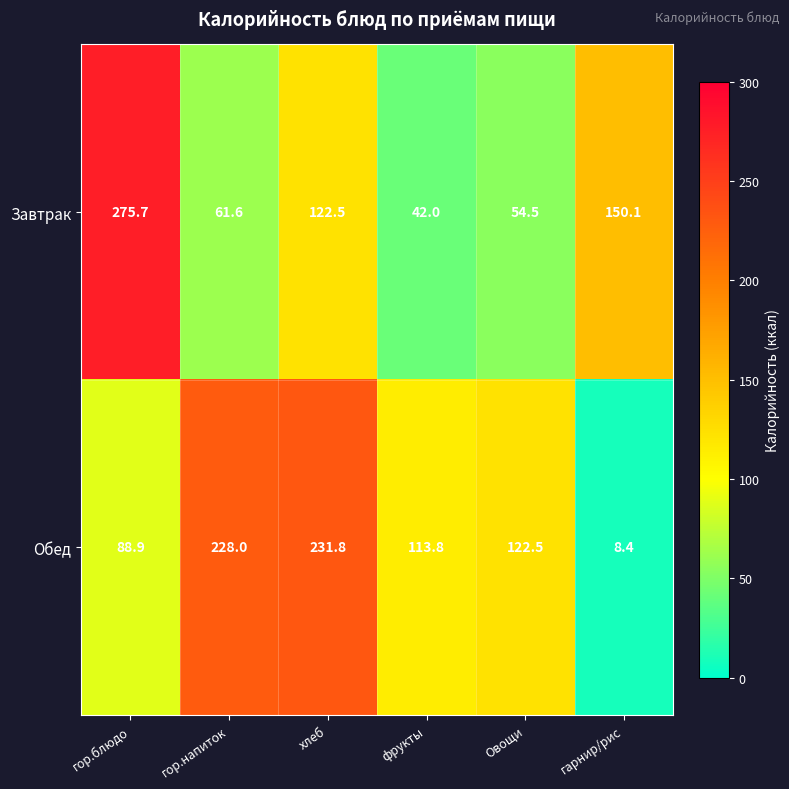

How many data points does each series have?

6